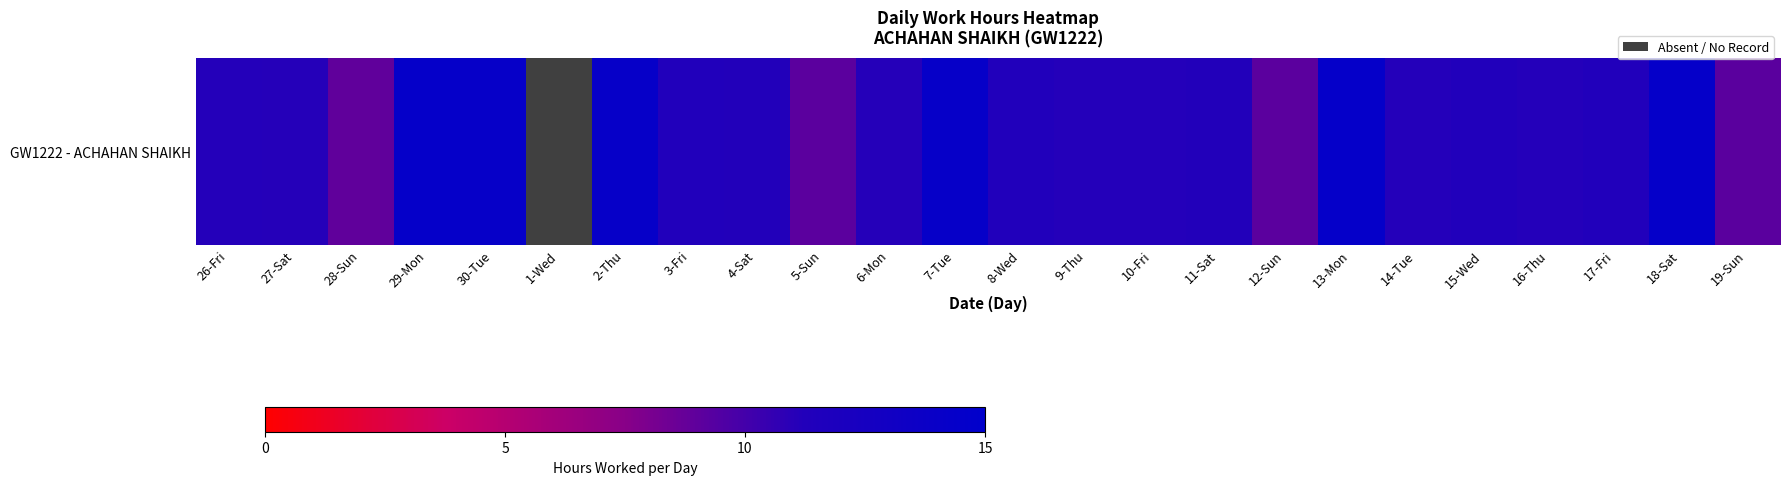

What is the difference between the maximum and minimum values?

14.3